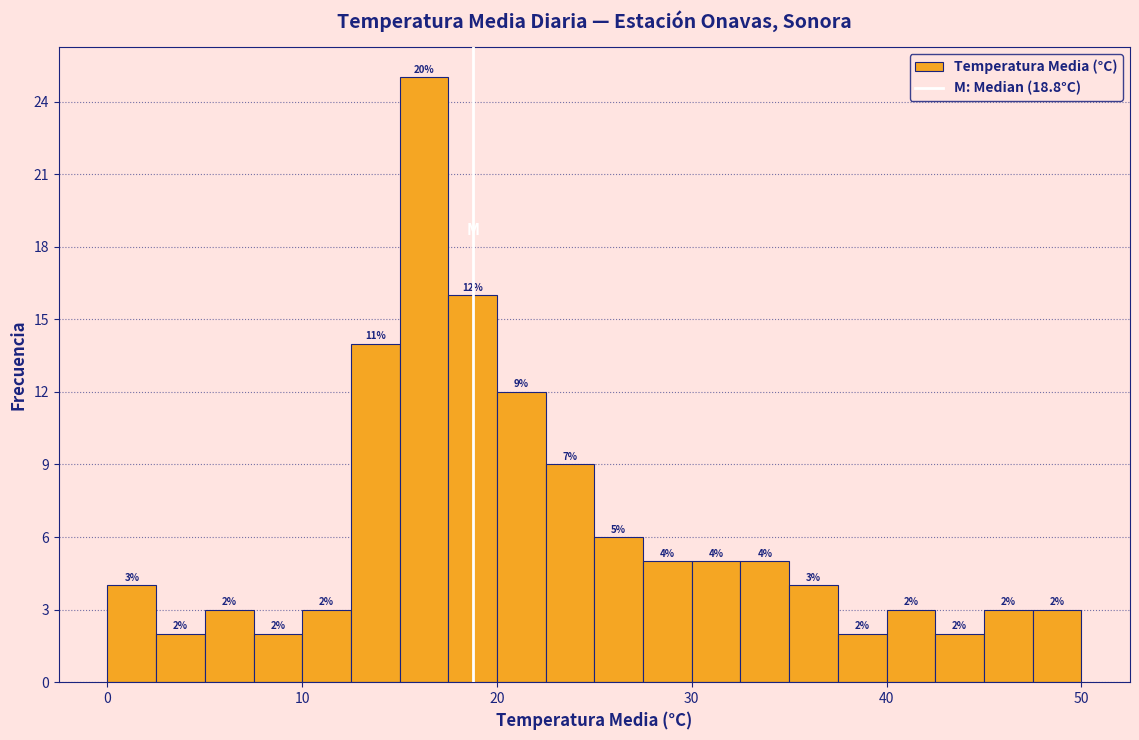

Around what value on the x-axis is the tallest bar? Give the approximate position of its centre, as read against the axis.

16